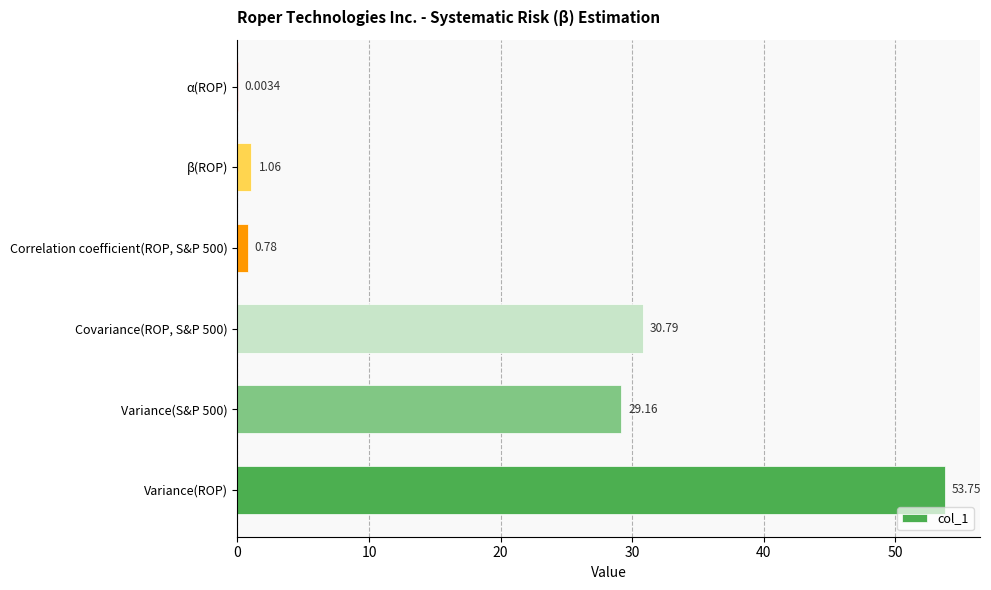

What is the sum of the values at Correlation coefficient(ROP, S&P 500) and Variance(ROP)?

54.5